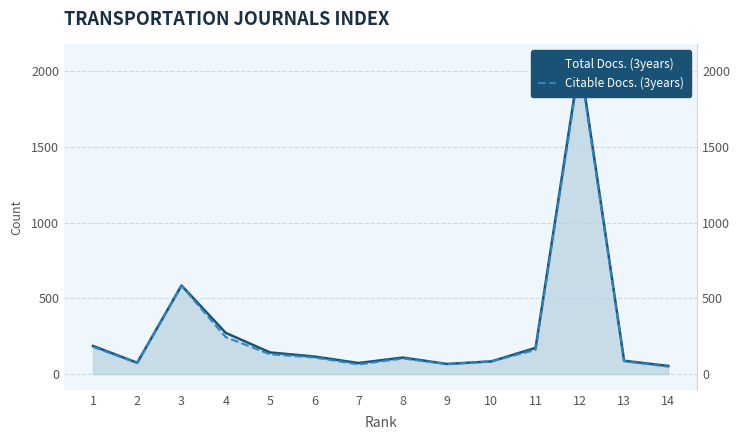

What is the sum of the Citable Docs. (3years) values at 6 and 5?

241